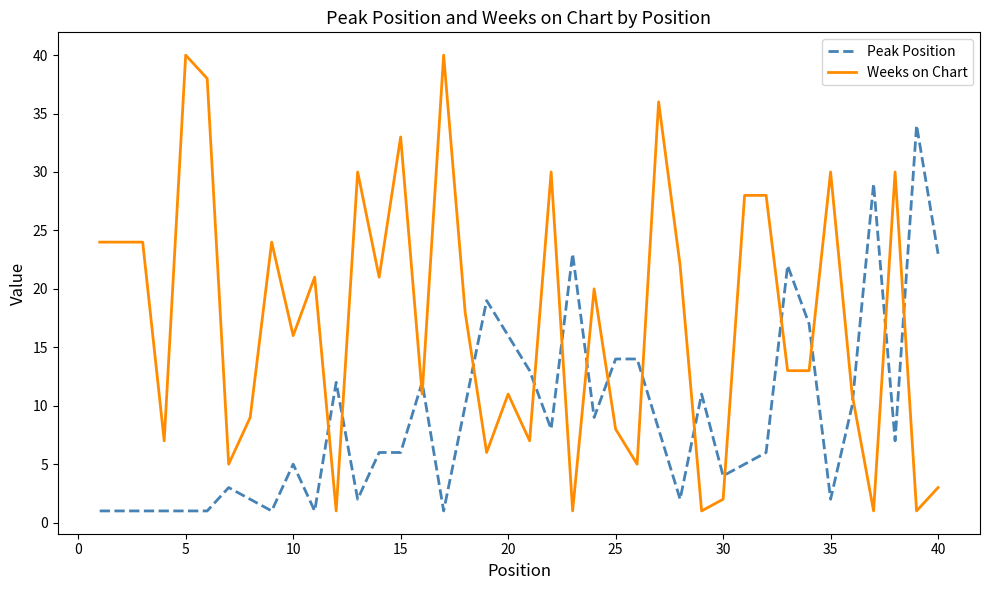

Which series has the largest range (max minus min)?

Weeks on Chart